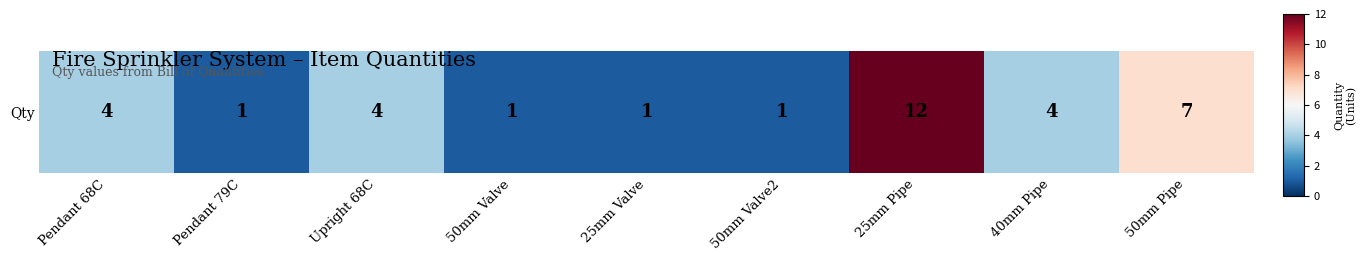

At which category does the chart reach its peak across all series?

25mm Pipe